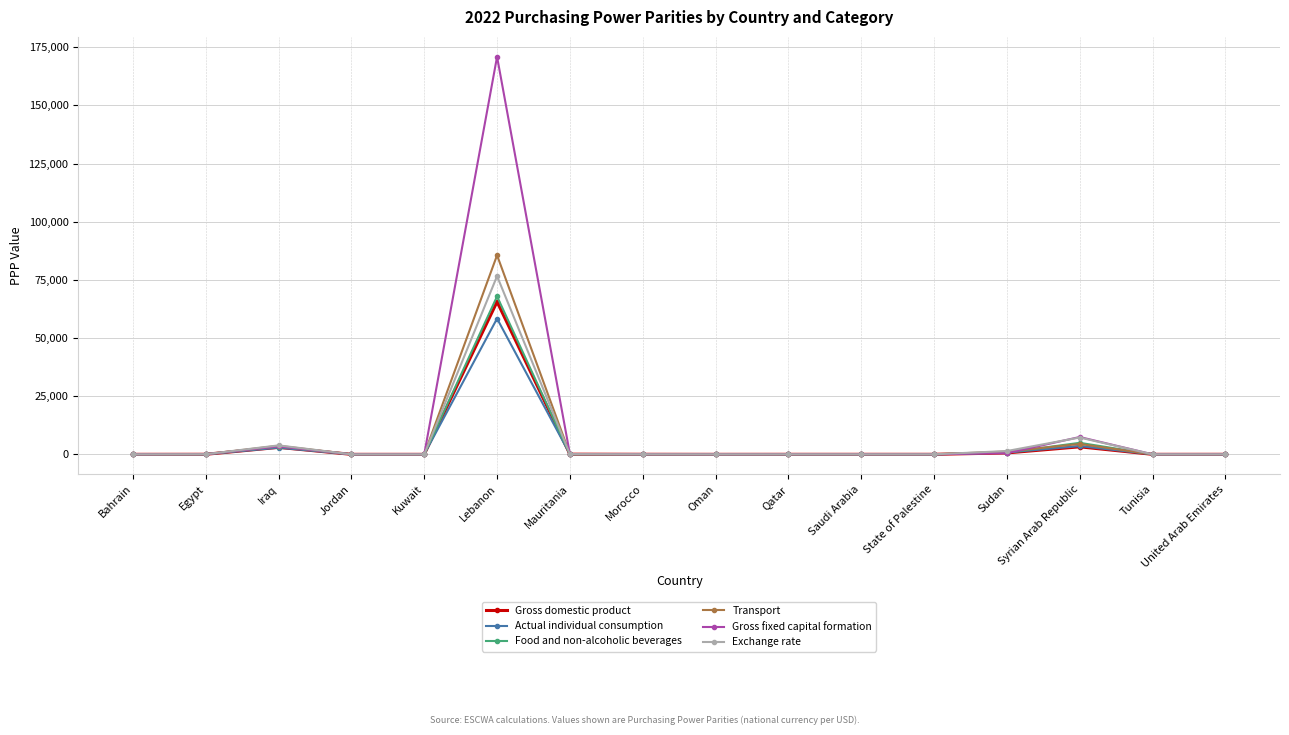

At how many categories does at least one series exceed 163173?

1